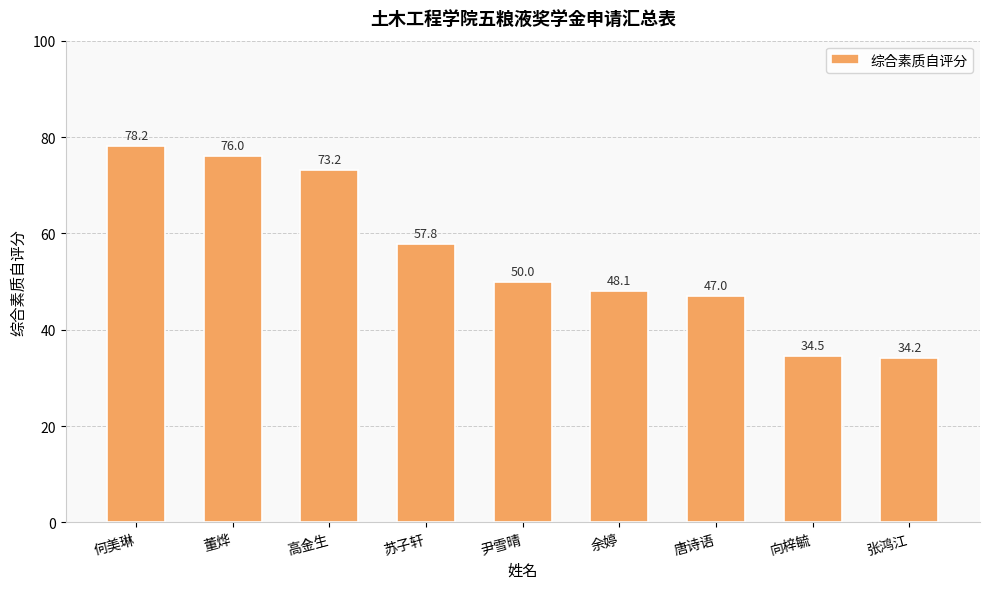

Rank the categories by value from highest to lowest.

何美琳, 董烨, 高金生, 苏子轩, 尹雪晴, 余婷, 唐诗语, 向梓毓, 张鸿江